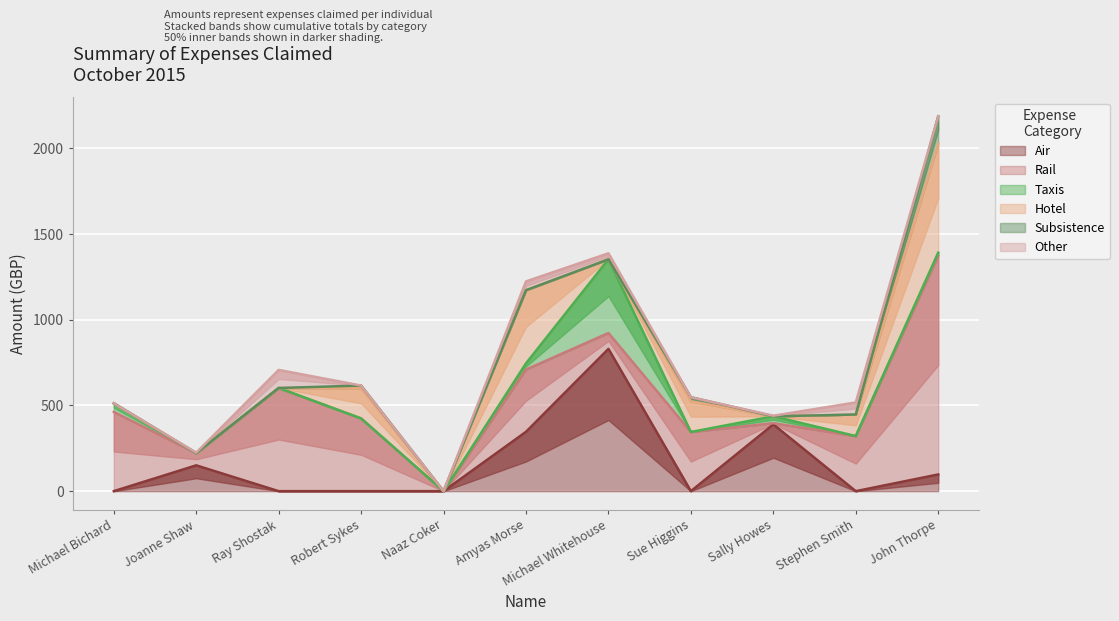

Which category has the highest value in the Air series?

Michael Whitehouse